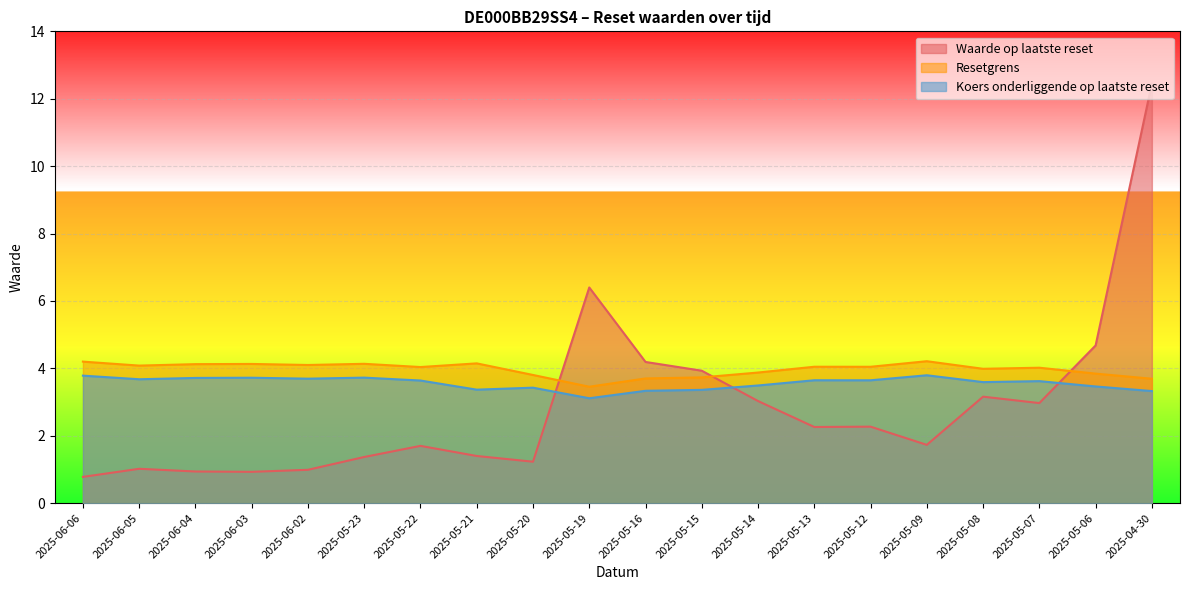

The Waarde op laatste reset series shows 3.3 at 2025-05-13. True or false?

False